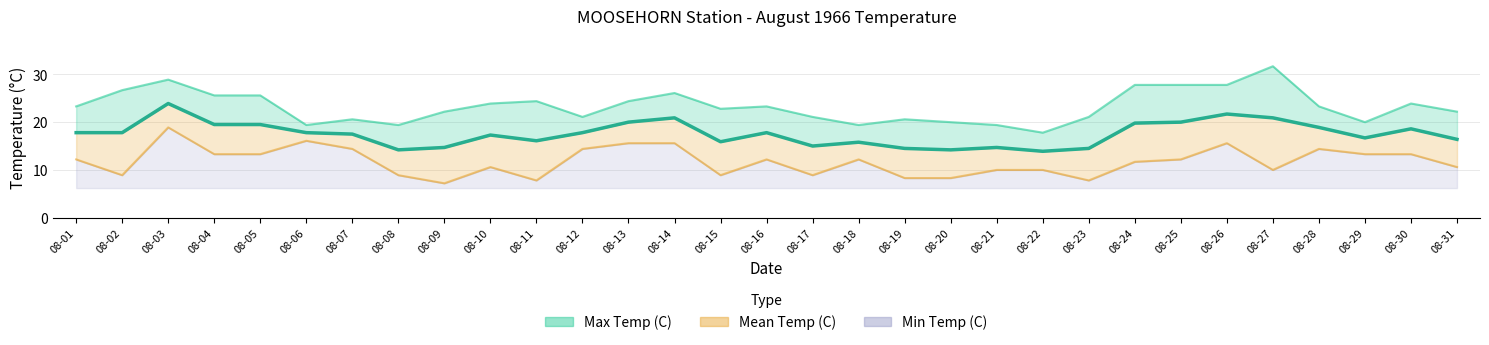

How many lines are shown in the chart?

3